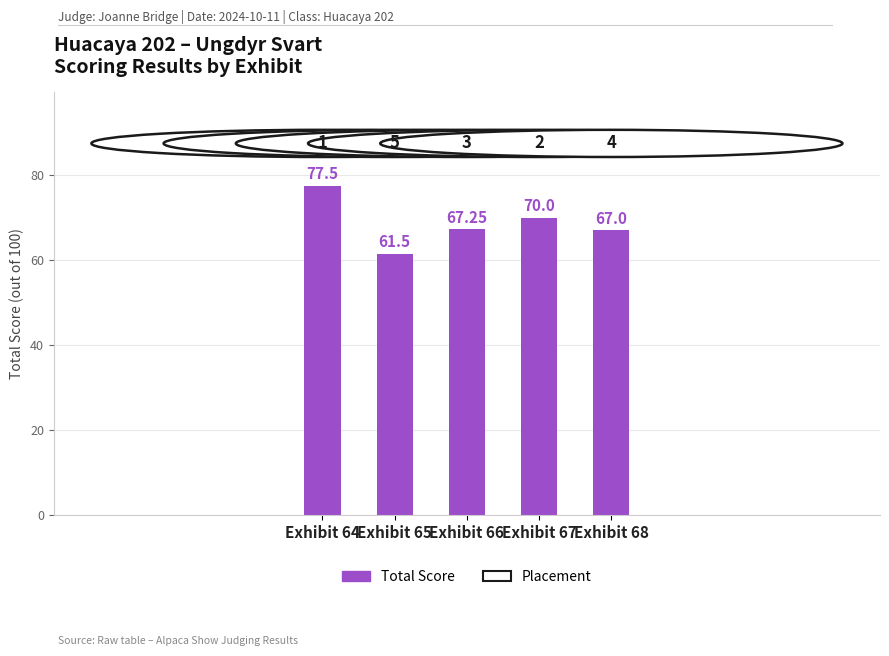

At which label is Total Score closest to 69?

Exhibit 67